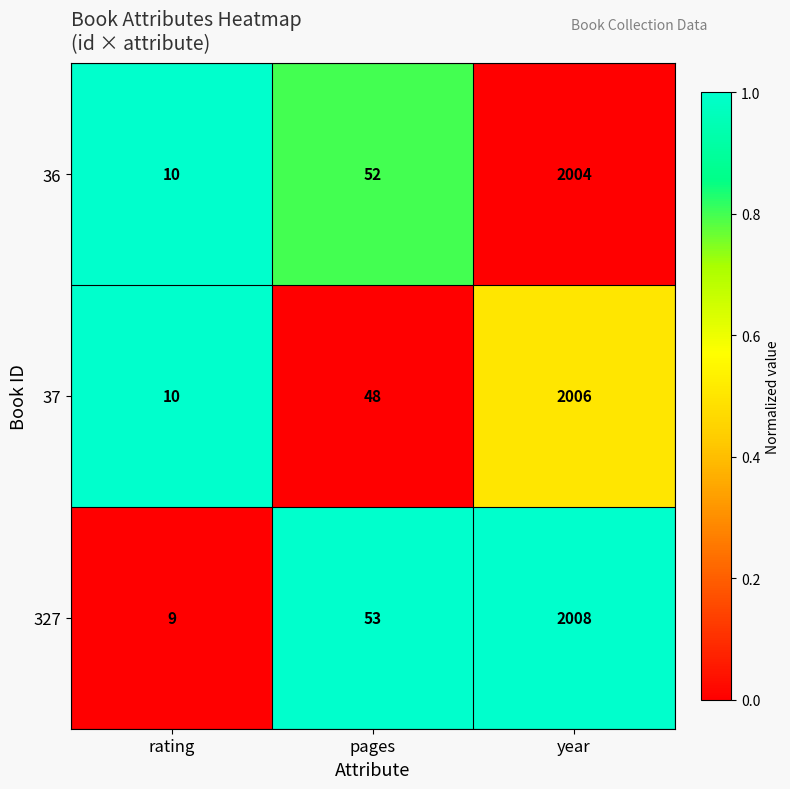

Reading left to right, transcribe all the data shown in this chart.

36: 10	52	2004
37: 10	48	2006
327: 9	53	2008